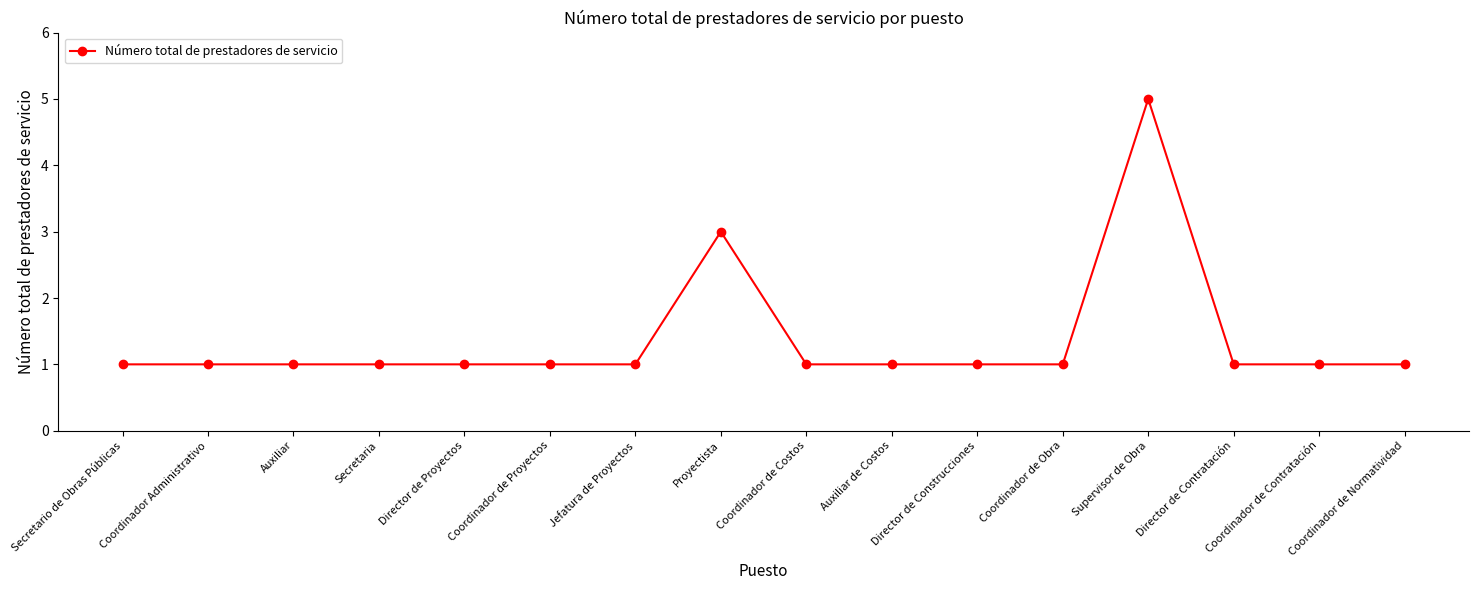

The chart shows a value of 0 at Secretario de Obras Públicas. True or false?

False